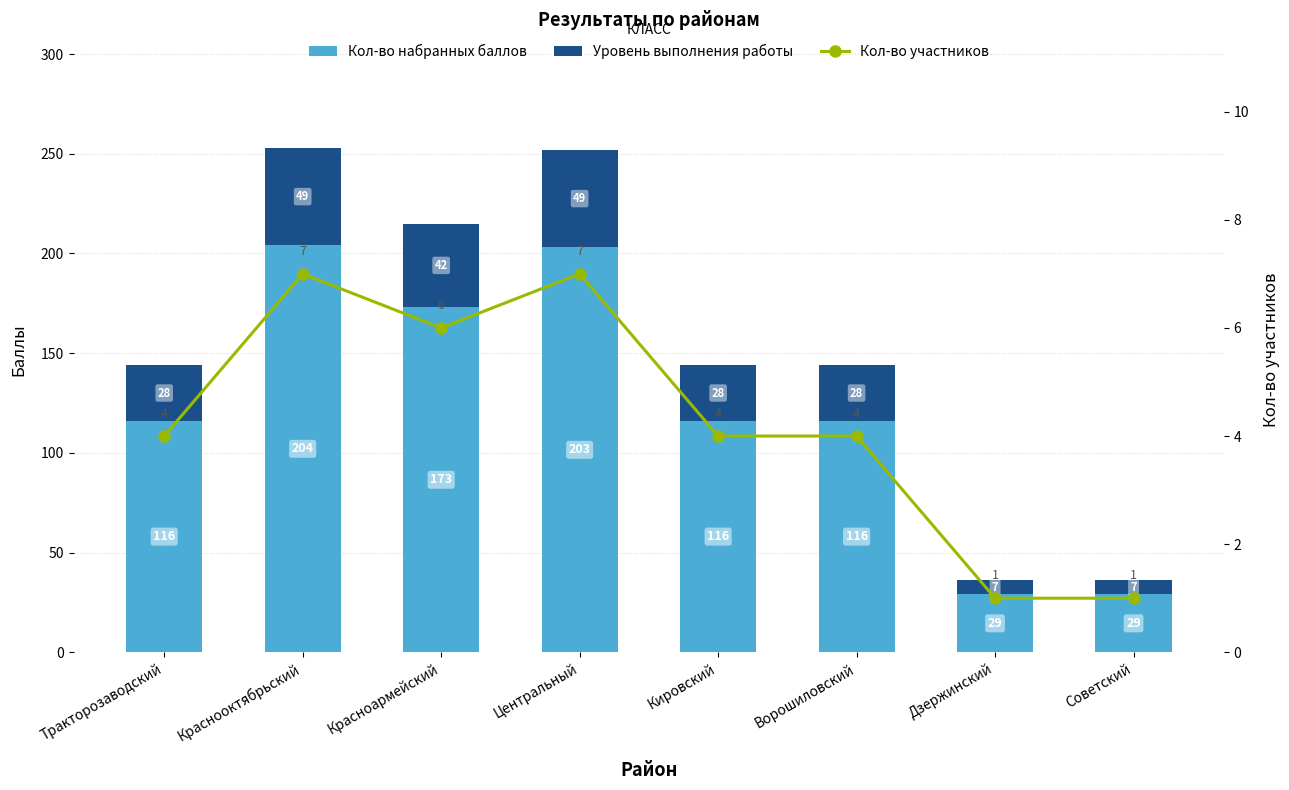

What is the value of the Кол-во набранных баллов bar at the 1st from the left?

116